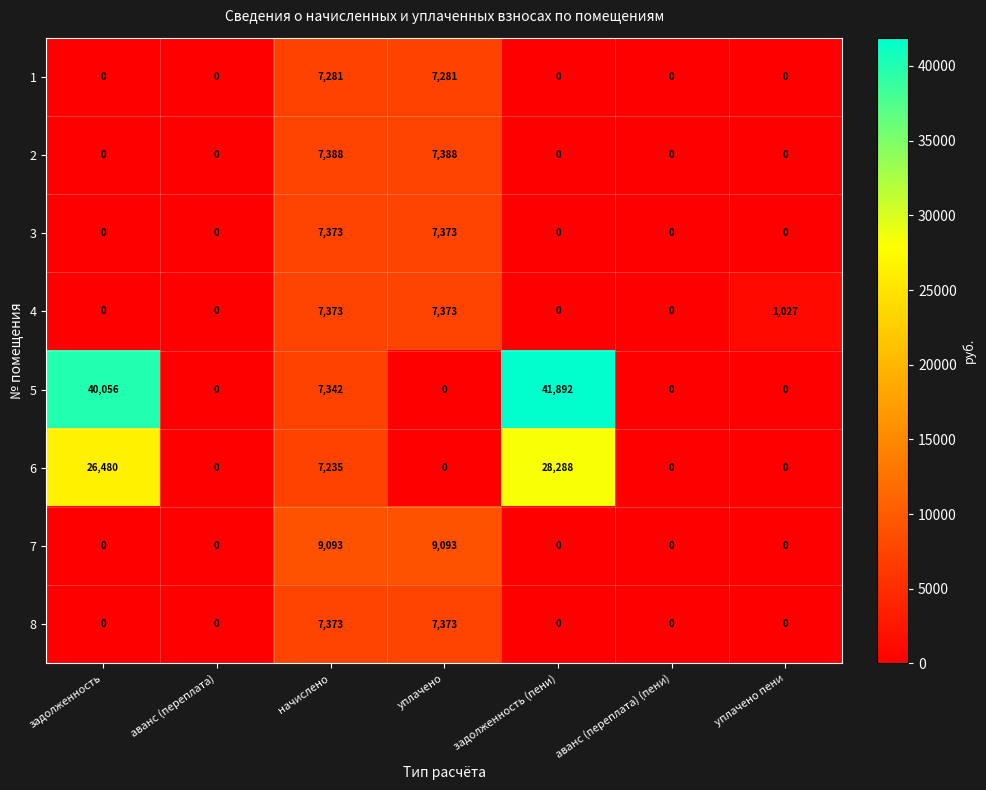

What is the average value of the 7 series?

2598